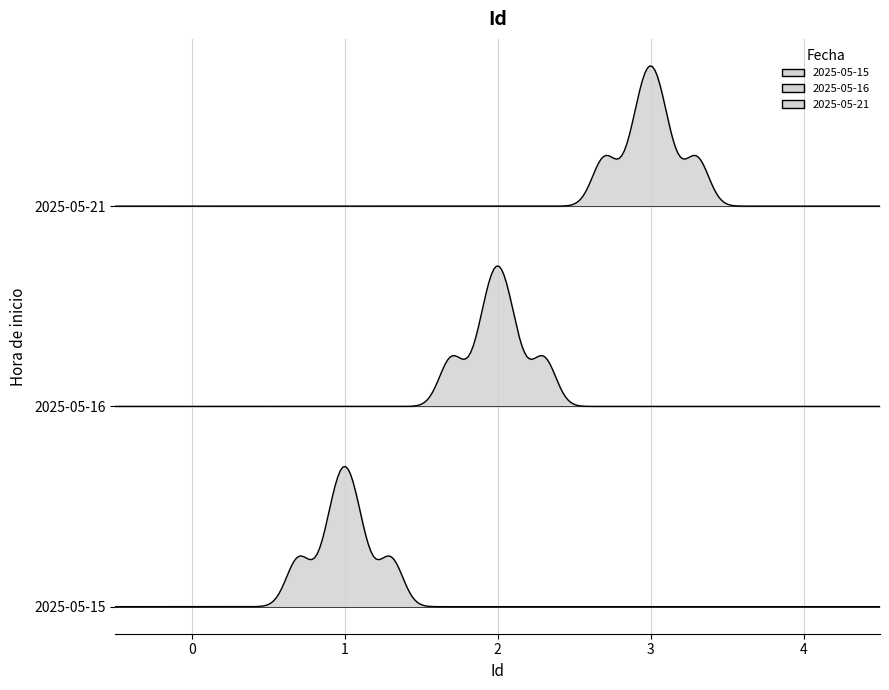

What is the sum of the values at 2025-05-15 17:11:27 and 2025-05-21 10:57:07?

4